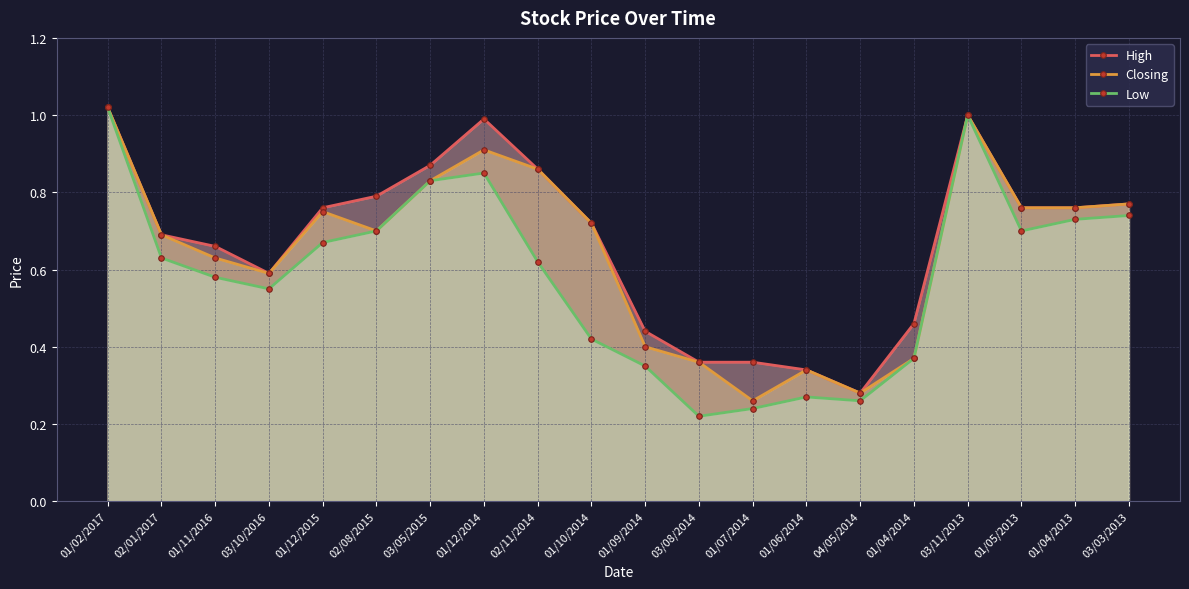

Reading left to right, list all the values displayed in this chart.

High: 1.0	0.7	0.7	0.6	0.8	0.8	0.9	1.0	0.9	0.7	0.4	0.4	0.4	0.3	0.3	0.5	1.0	0.8	0.8	0.8
Closing: 1.0	0.7	0.6	0.6	0.8	0.7	0.8	0.9	0.9	0.7	0.4	0.4	0.3	0.3	0.3	0.4	1.0	0.8	0.8	0.8
Low: 1.0	0.6	0.6	0.6	0.7	0.7	0.8	0.8	0.6	0.4	0.3	0.2	0.2	0.3	0.3	0.4	1.0	0.7	0.7	0.7